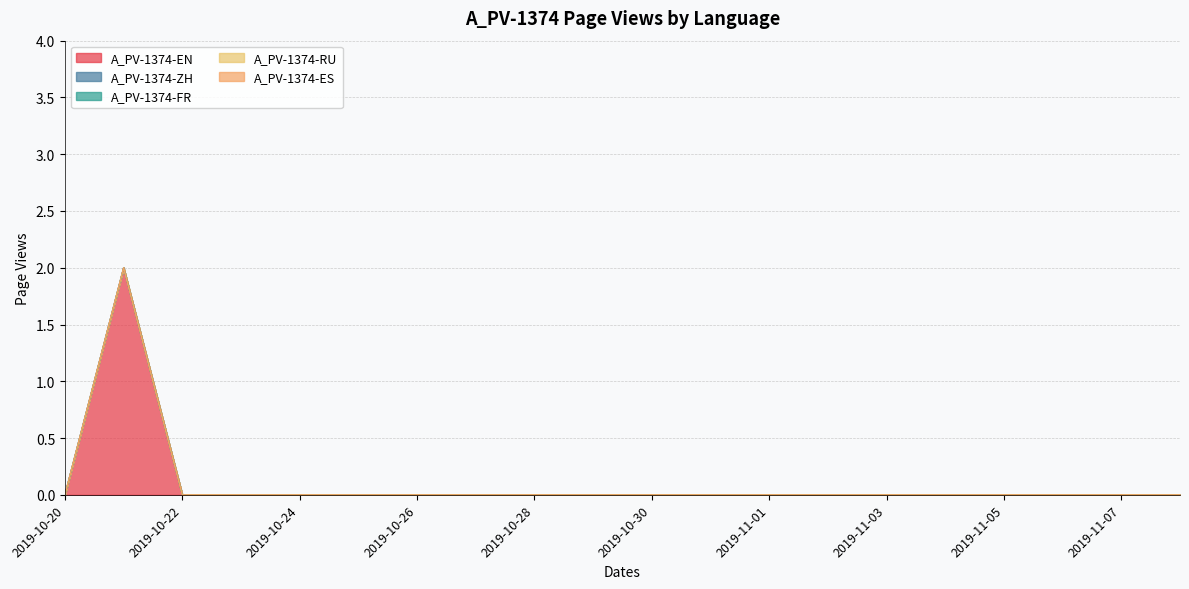

Does the chart have visible grid lines?

Yes